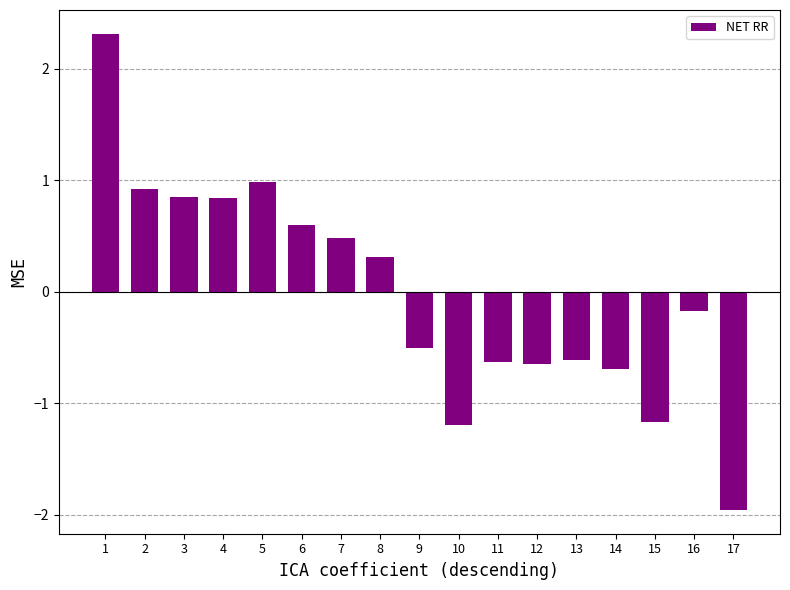

At which label does the data first exceed 0?

1